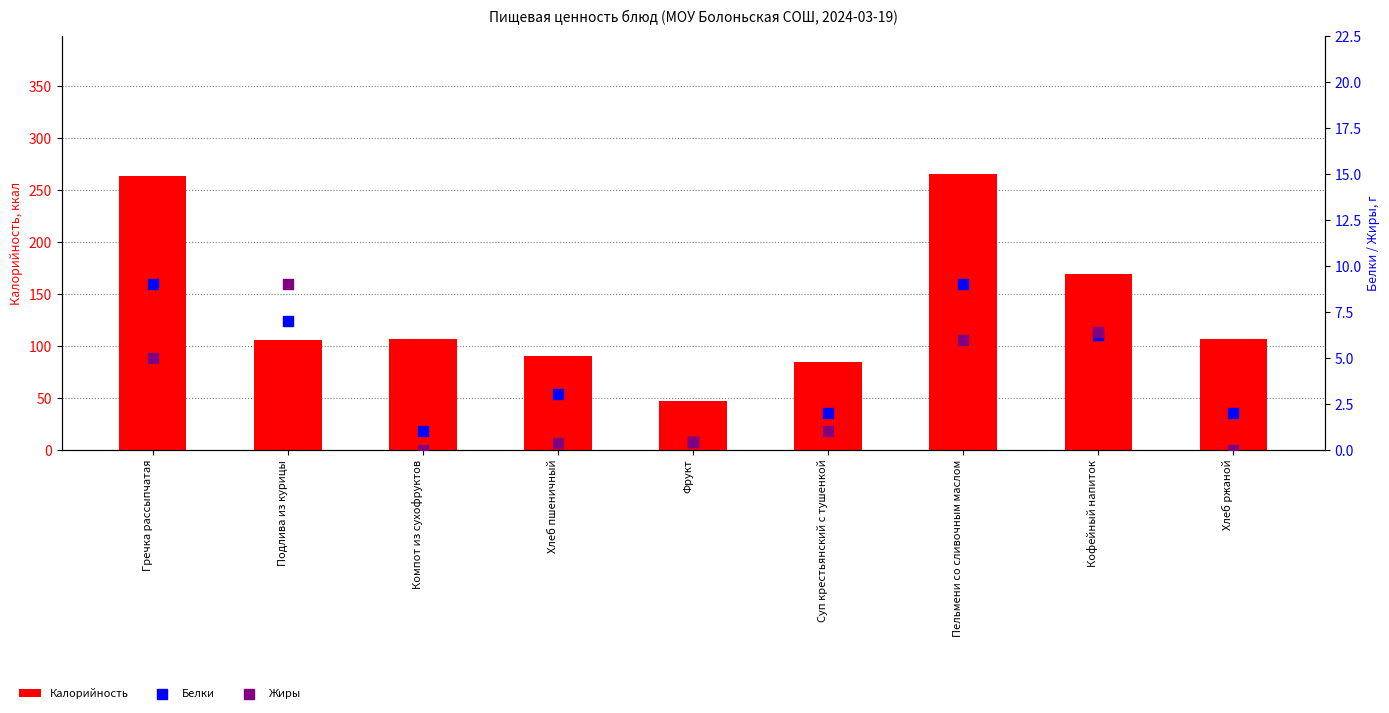

Which series reaches the maximum Y coordinate?

Калорийность